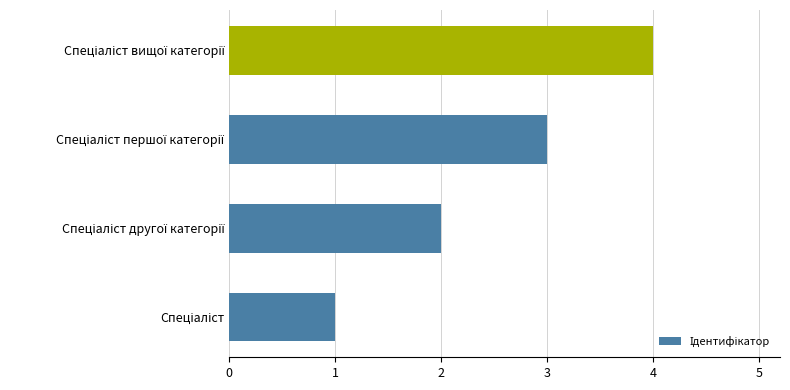

What is the greatest value displayed?

4